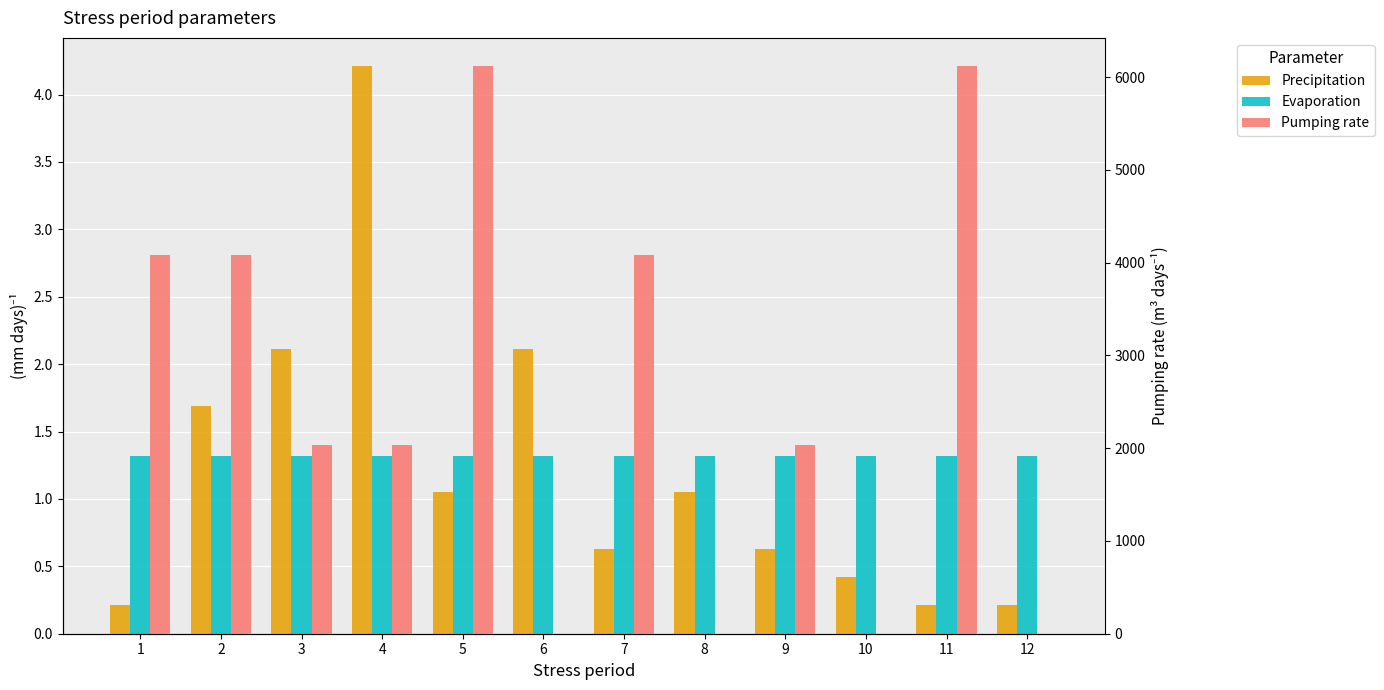

What are all the series names shown in the legend?

Precipitation, Evaporation, Pumping rate